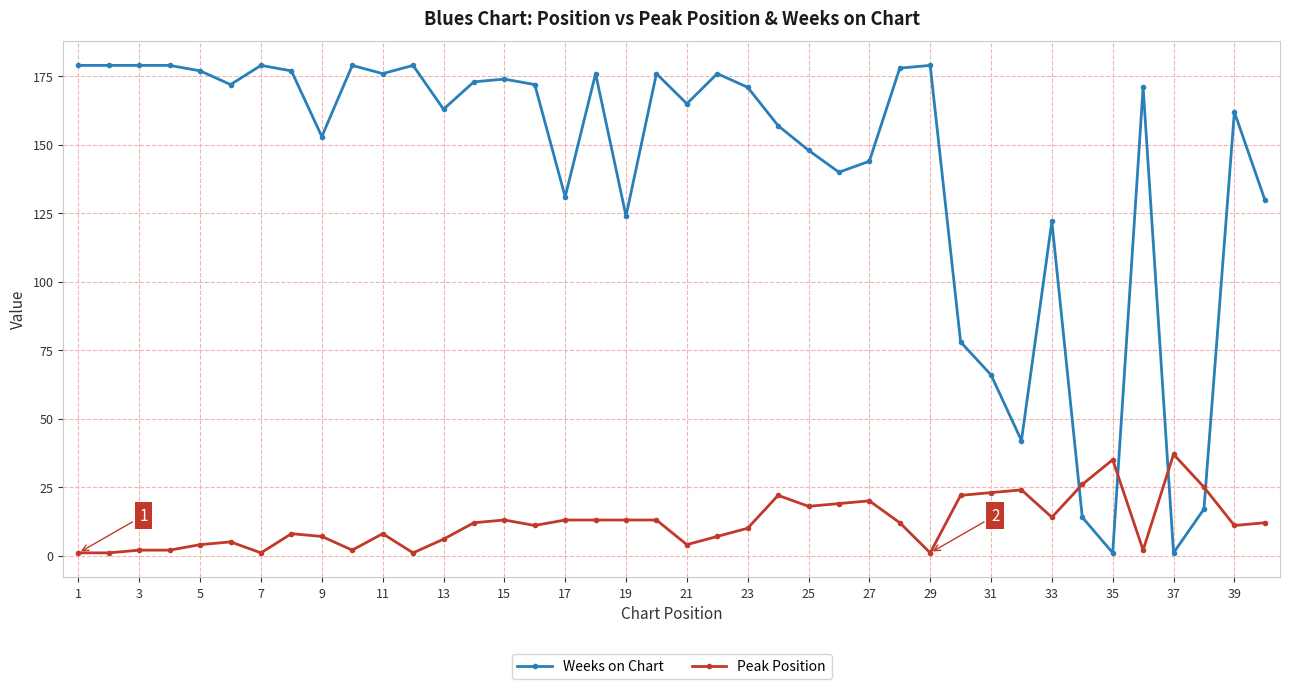

True or false: Weeks on Chart has more than 0 interior local peaks.

True